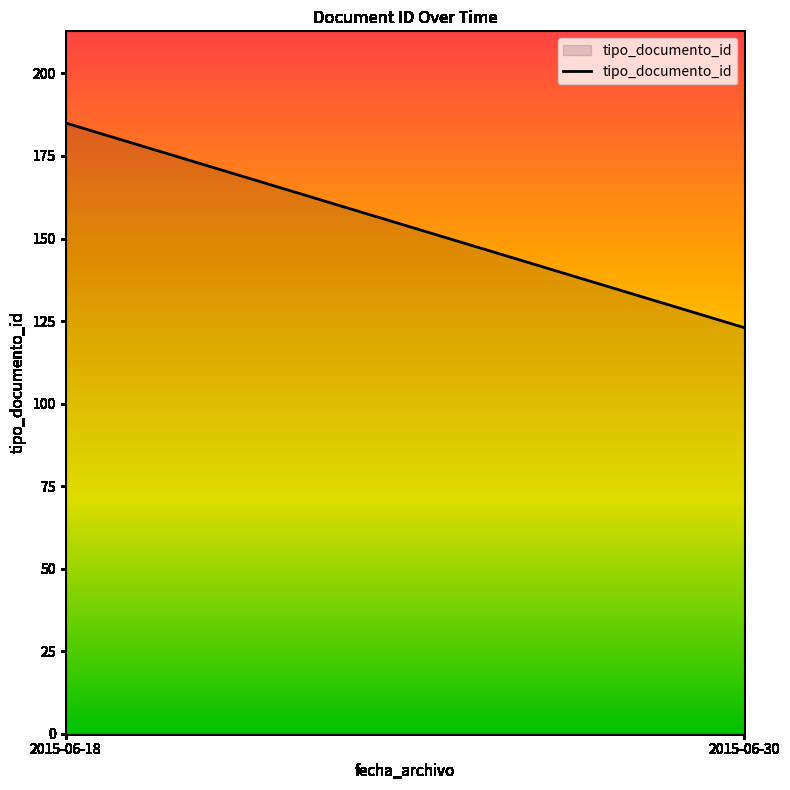

Rank the categories by value from highest to lowest.

2015-06-18, 2015-06-30